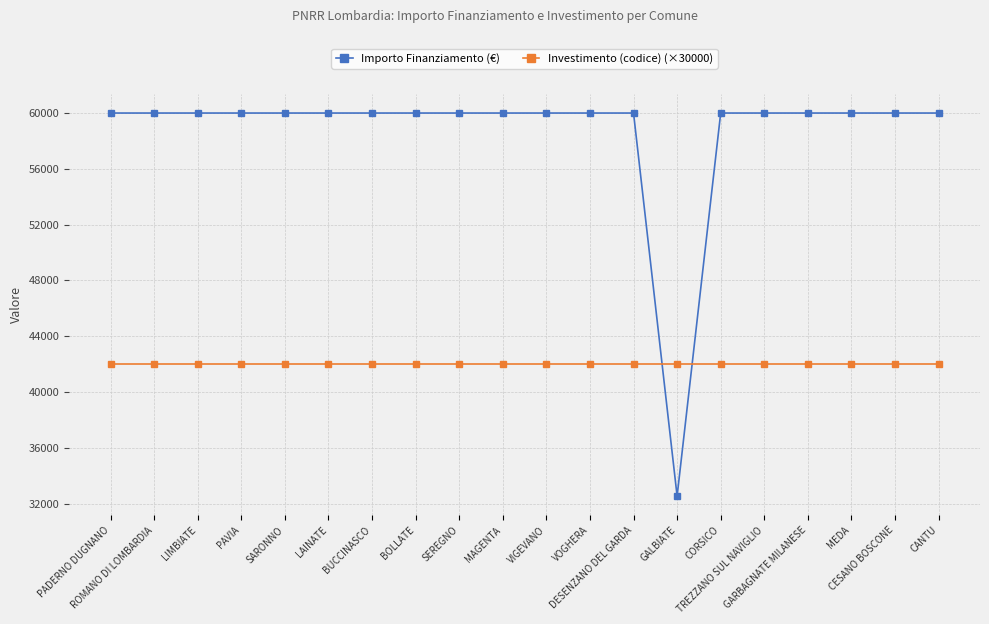

After their last crossing, which series has the higher values: Importo Finanziamento (€) or Investimento (codice) (×30000)?

Importo Finanziamento (€)